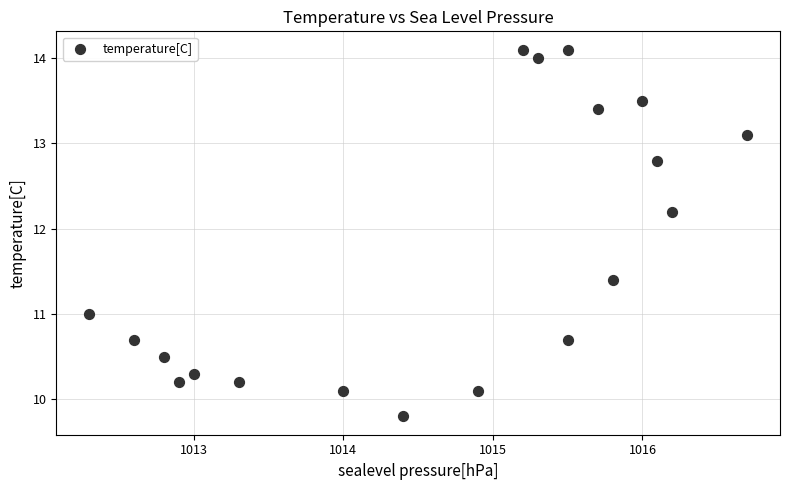

What is the range of X values (max minus min)?

4.4